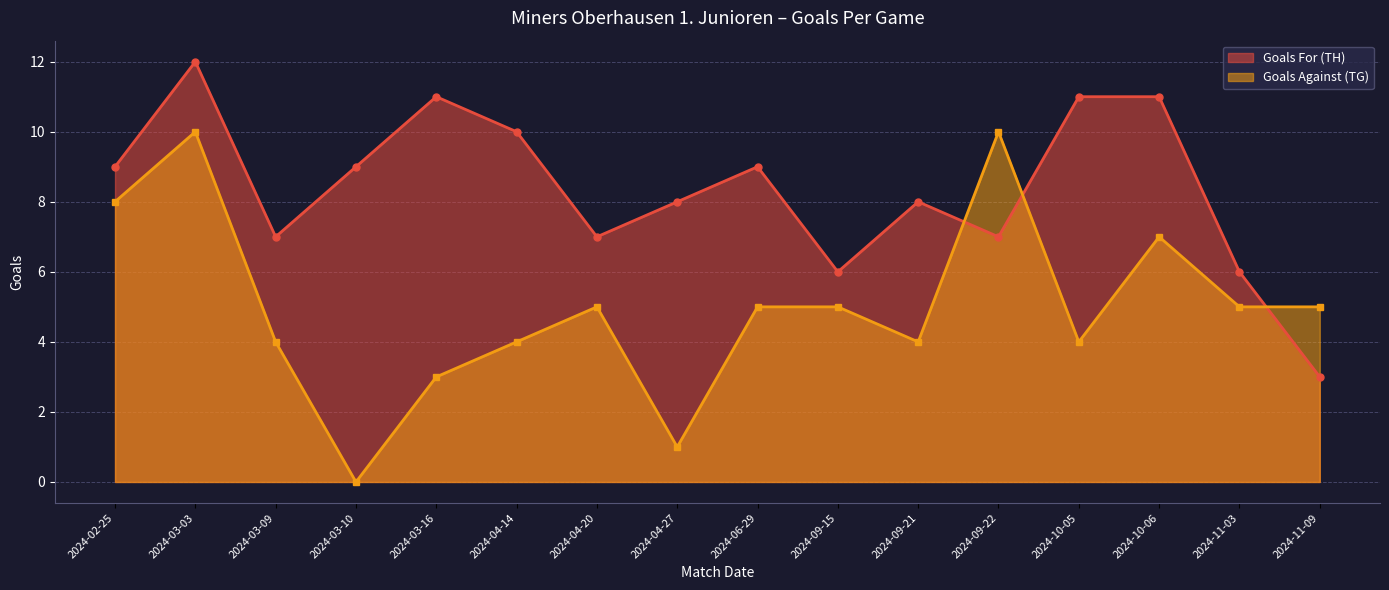

What is the value of the Goals For (TH) point at the 16th from the left?

3